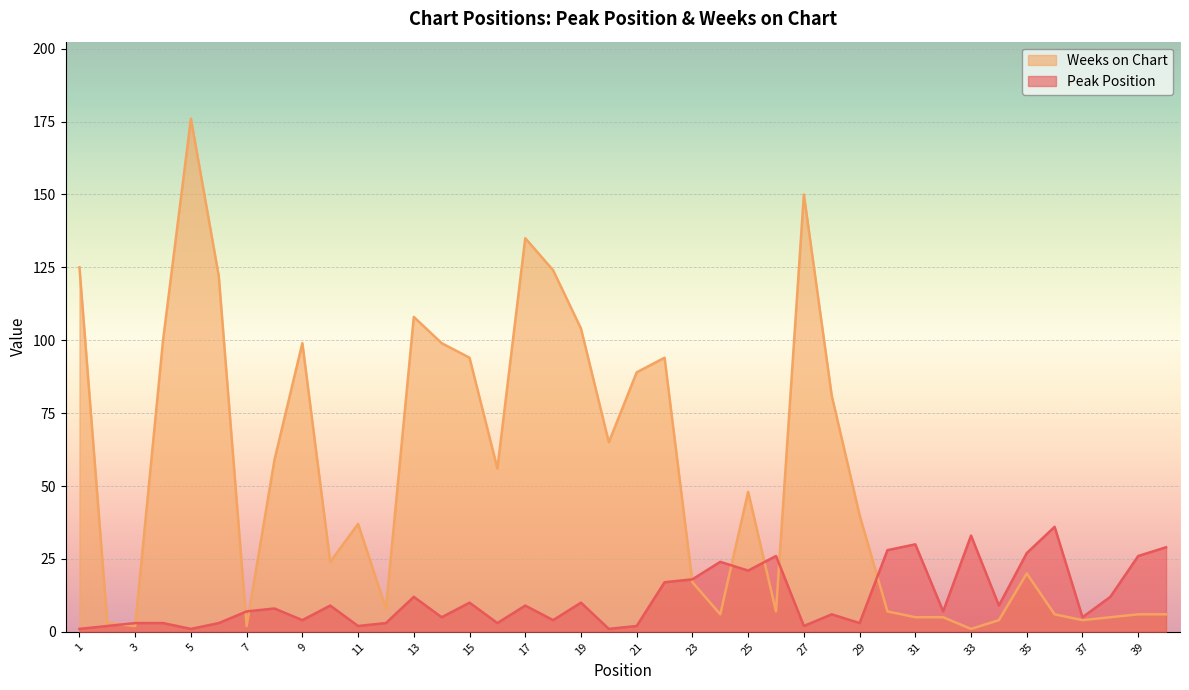

What is the value of the Weeks on Chart point at the 23rd from the left?

17